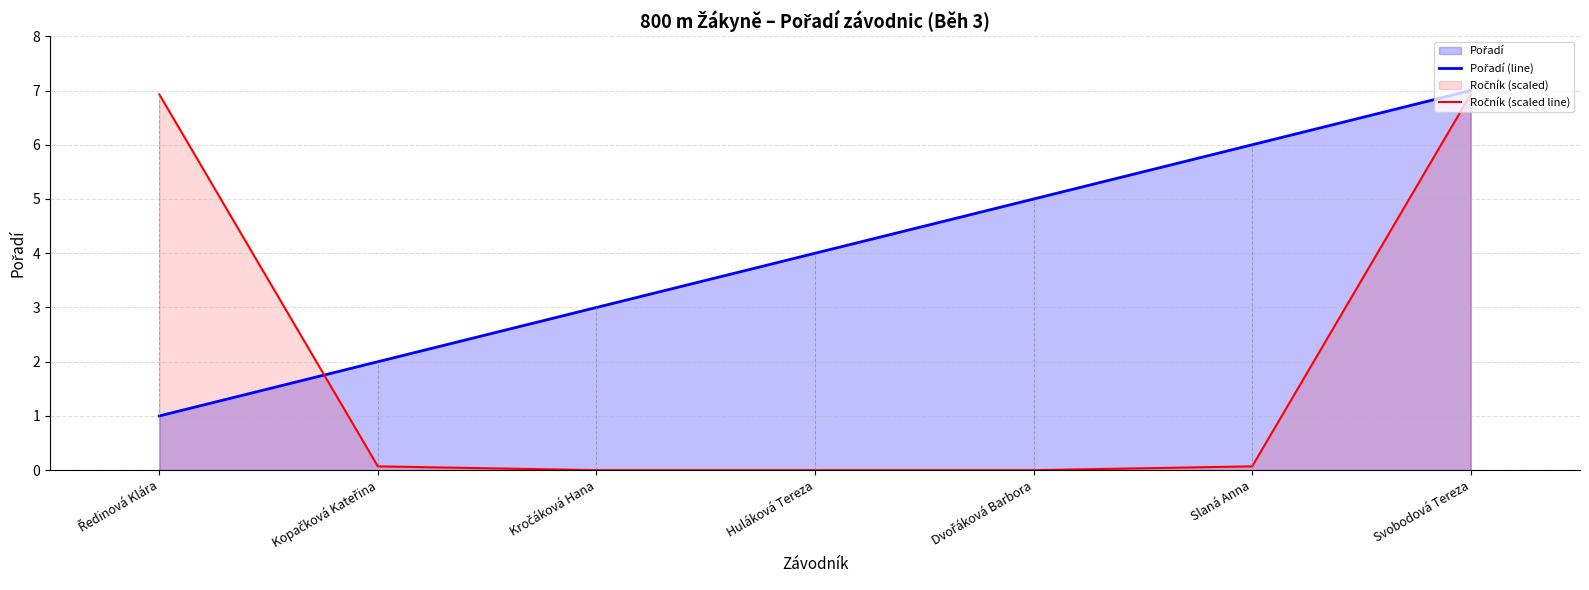

Reading left to right, extract all data points from this chart.

Pořadí (line): Ředinová Klára=1.0	Kopačková Kateřina=2.0	Kročáková Hana=3.0	Huláková Tereza=4.0	Dvořáková Barbora=5.0	Slaná Anna=6.0	Svobodová Tereza=7.0
Ročník (scaled line): Ředinová Klára=6.9	Kopačková Kateřina=0.1	Kročáková Hana=0.0	Huláková Tereza=0.0	Dvořáková Barbora=0.0	Slaná Anna=0.1	Svobodová Tereza=6.9